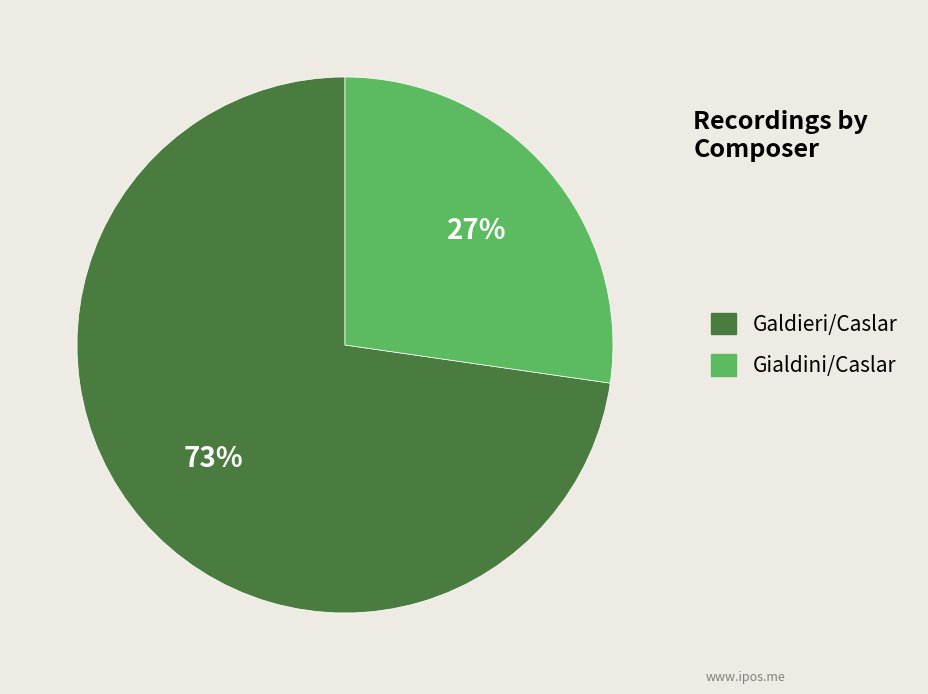

Do Galdieri/Caslar and Gialdini/Caslar together represent more than half of the pie?

Yes